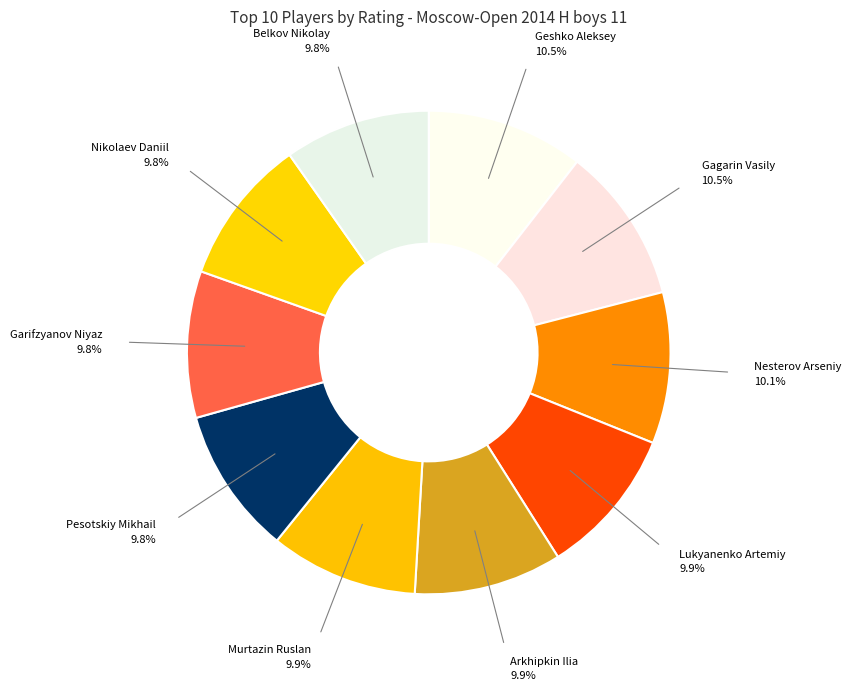

Do Nesterov Arseniy and Lukyanenko Artemiy together represent more than half of the pie?

No